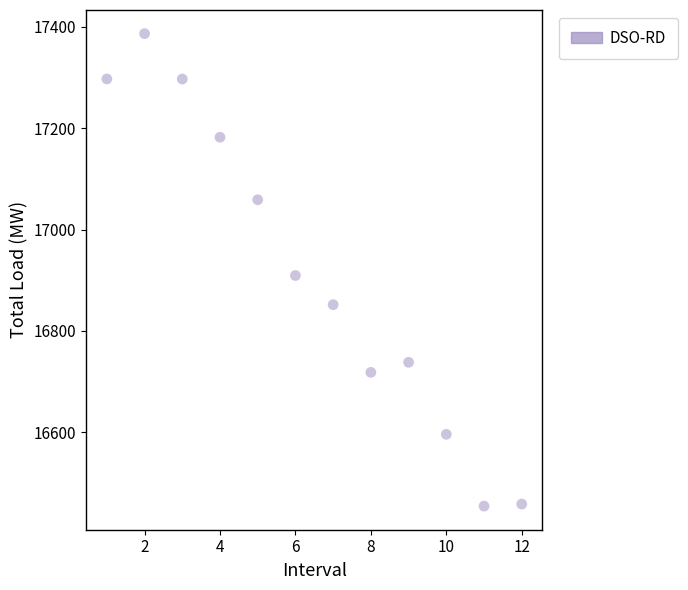

What Y value in the scatter plot is closest to 16920?

16909.3